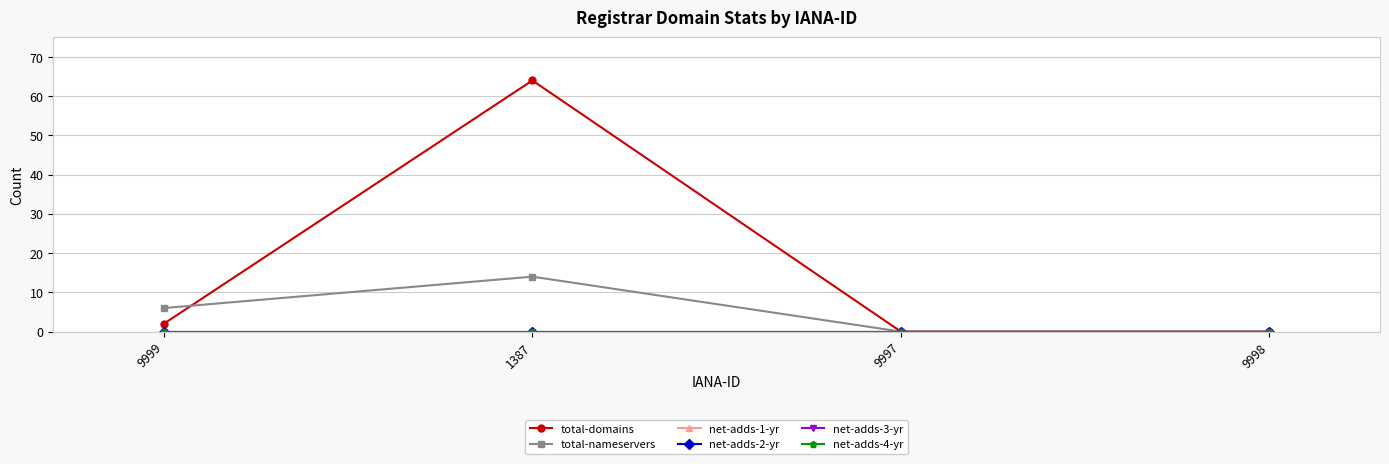

How many lines are shown in the chart?

6